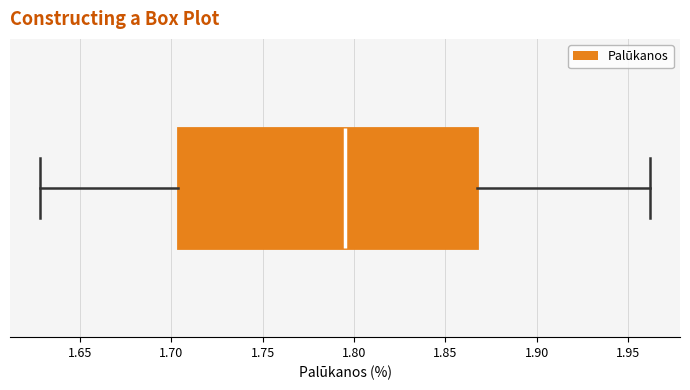

Transcribe this box plot: give where the median line is, the range the box spans, and where the two whiskers end, as read against the x-axis. The values are not printed on the chart, so give them approximately, as read against the axis.

median 1.795, box 1.705 to 1.865, whiskers 1.630 to 1.960